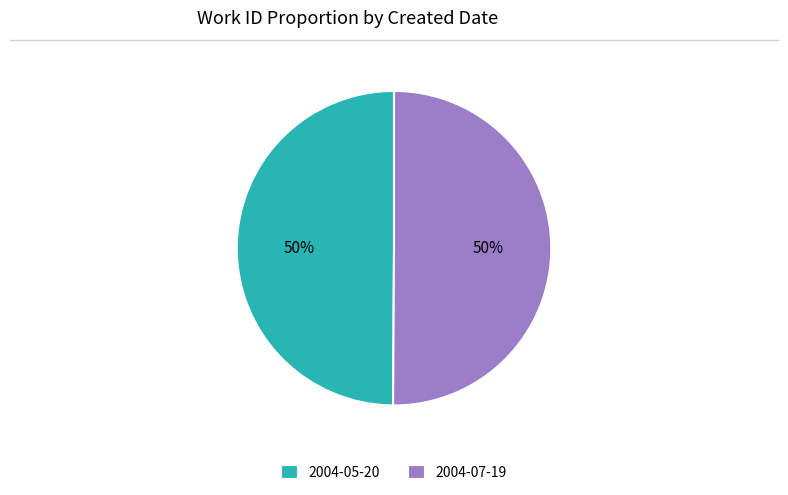

Count the number of slices in the pie.

2